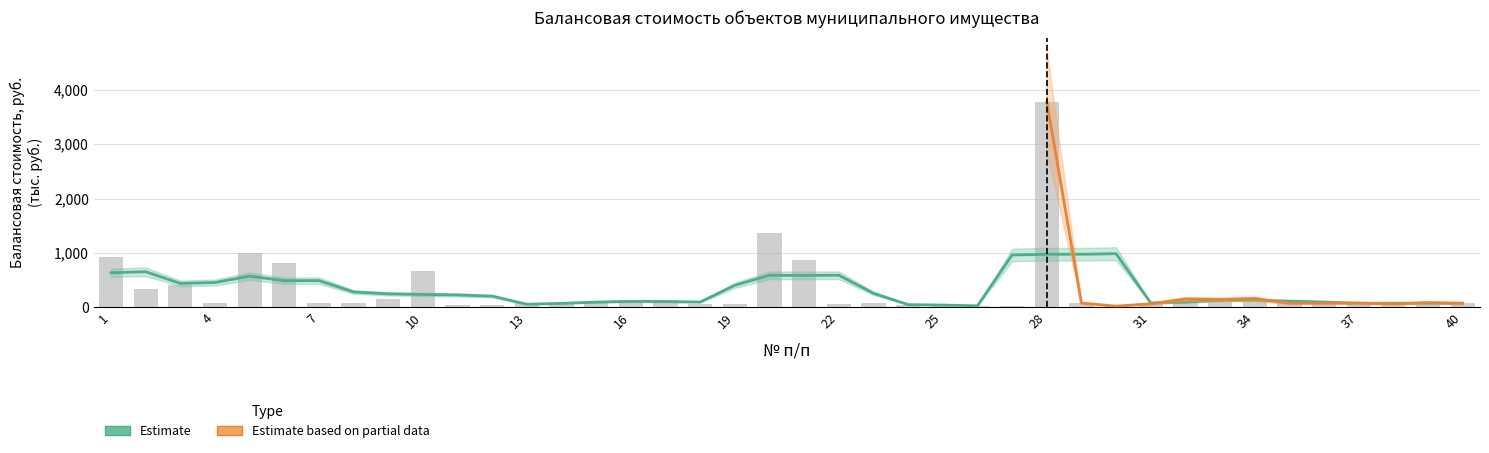

Reading left to right, list all the values displayed in this chart.

929.9	339.2	411.4	70.6	996.3	807.0	77.9	78.1	157.0	671.4	32.9	39.8	70.3	75.8	96.9	133.8	123.5	62.4	62.6	1365.5	859.4	50.8	77.8	36.7	24.2	20.4	18.4	3780.7	76.9	19.5	62.8	151.1	141.3	157.9	72.8	73.9	76.7	61.3	83.4	72.6